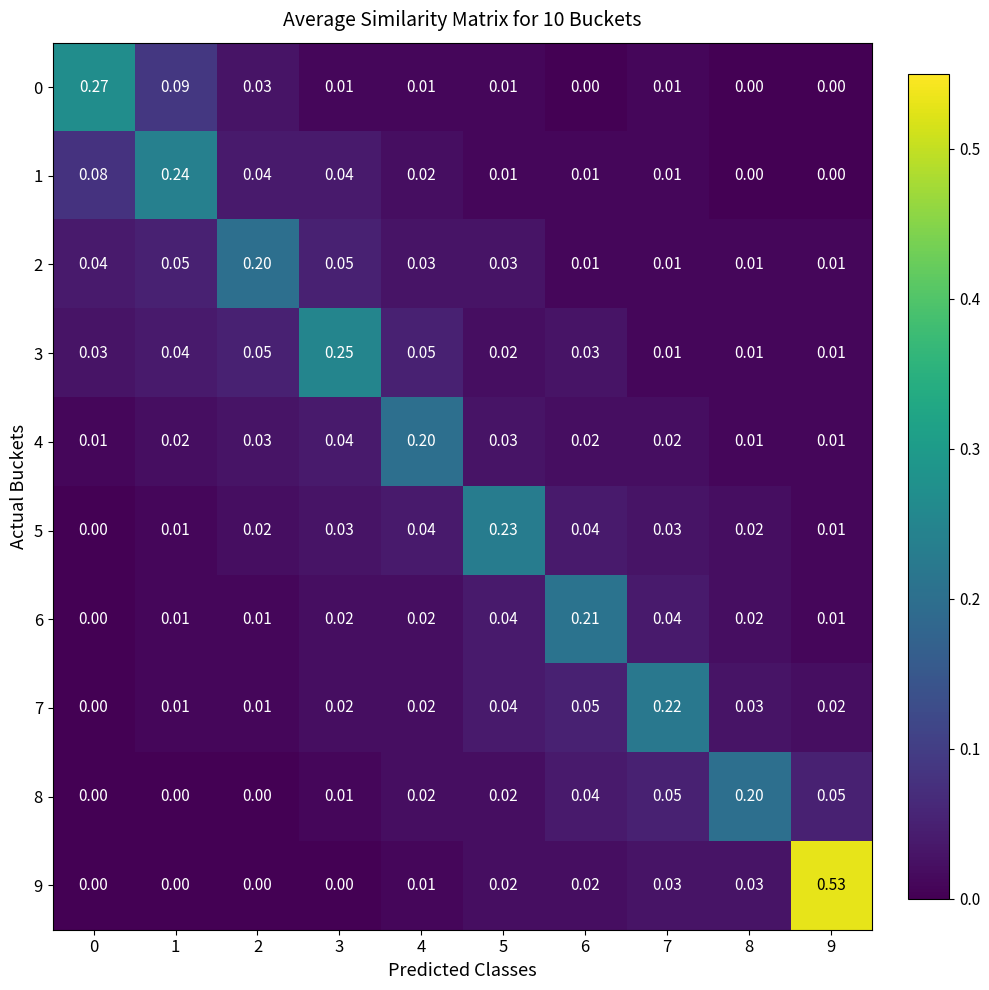

Is the value of 4 at 0 greater than the value of 2 at 4?

No